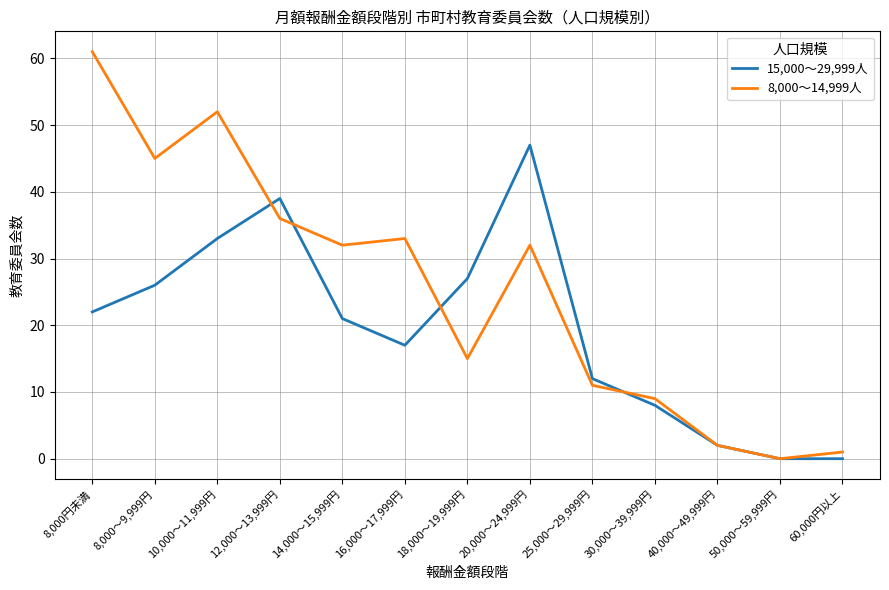

Which series has the largest total across all categories?

8,000～14,999人